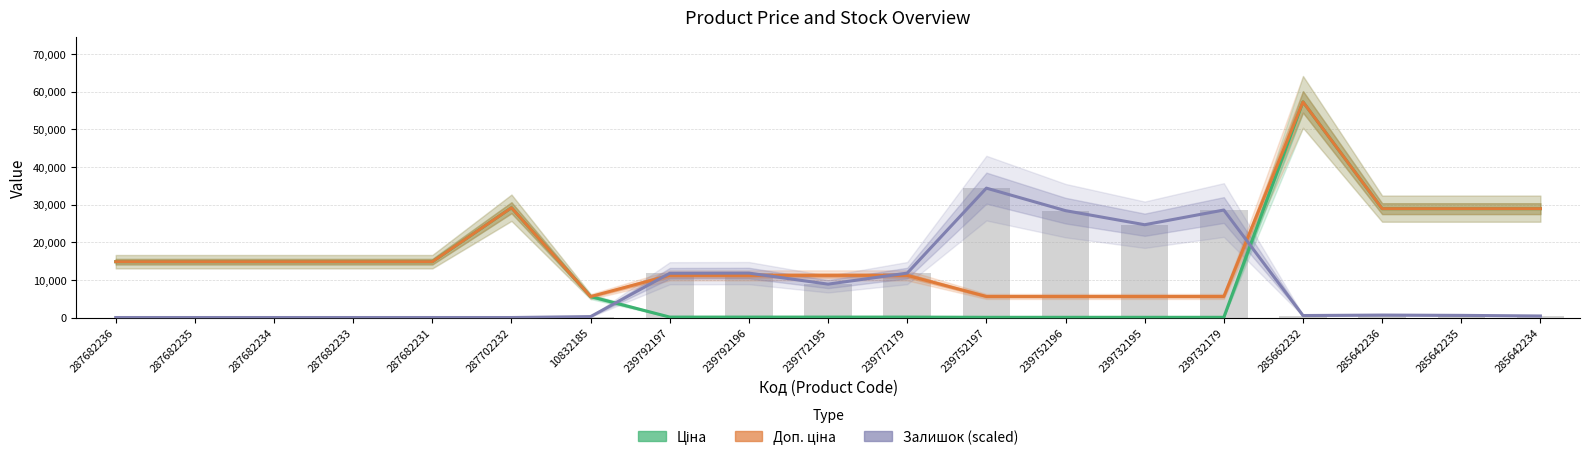

Rank the series at 239792197 from highest to lowest value.

Залишок (scaled), Доп. ціна, Ціна